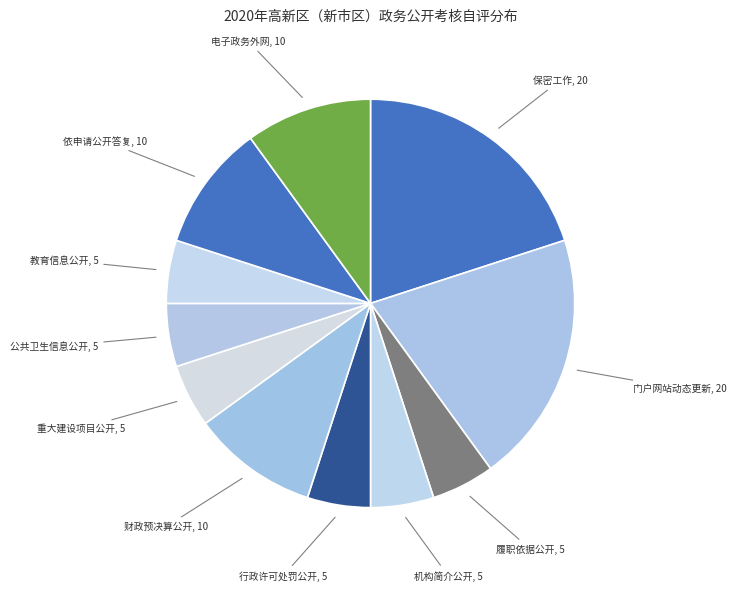

Which slice is the smallest?

履职依据公开